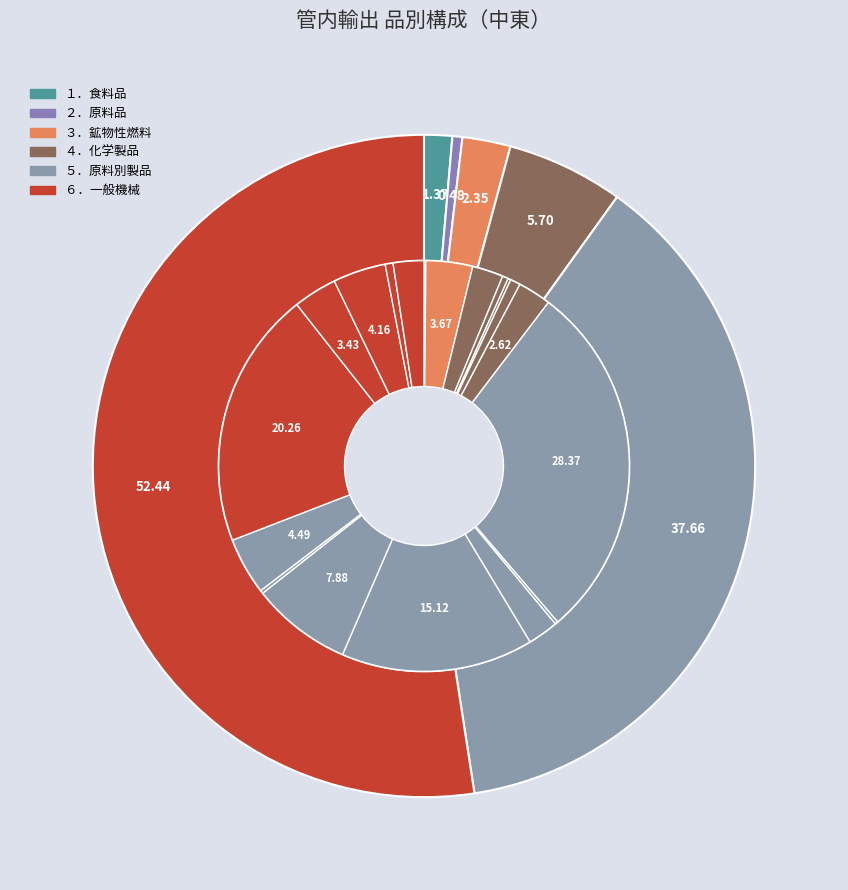

Is it true that ２．原料品 is 0% of the pie?

True